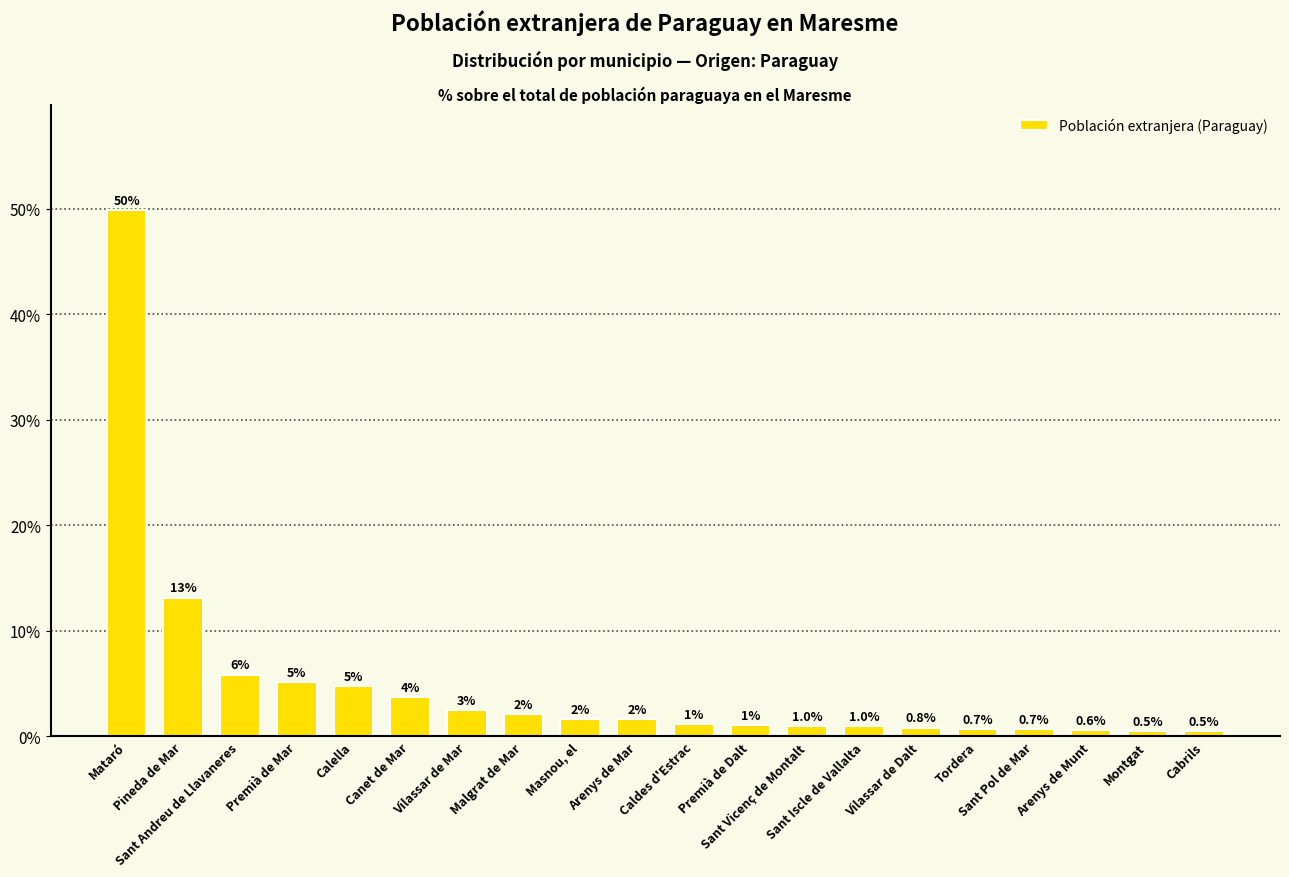

Are the bars horizontal?

No